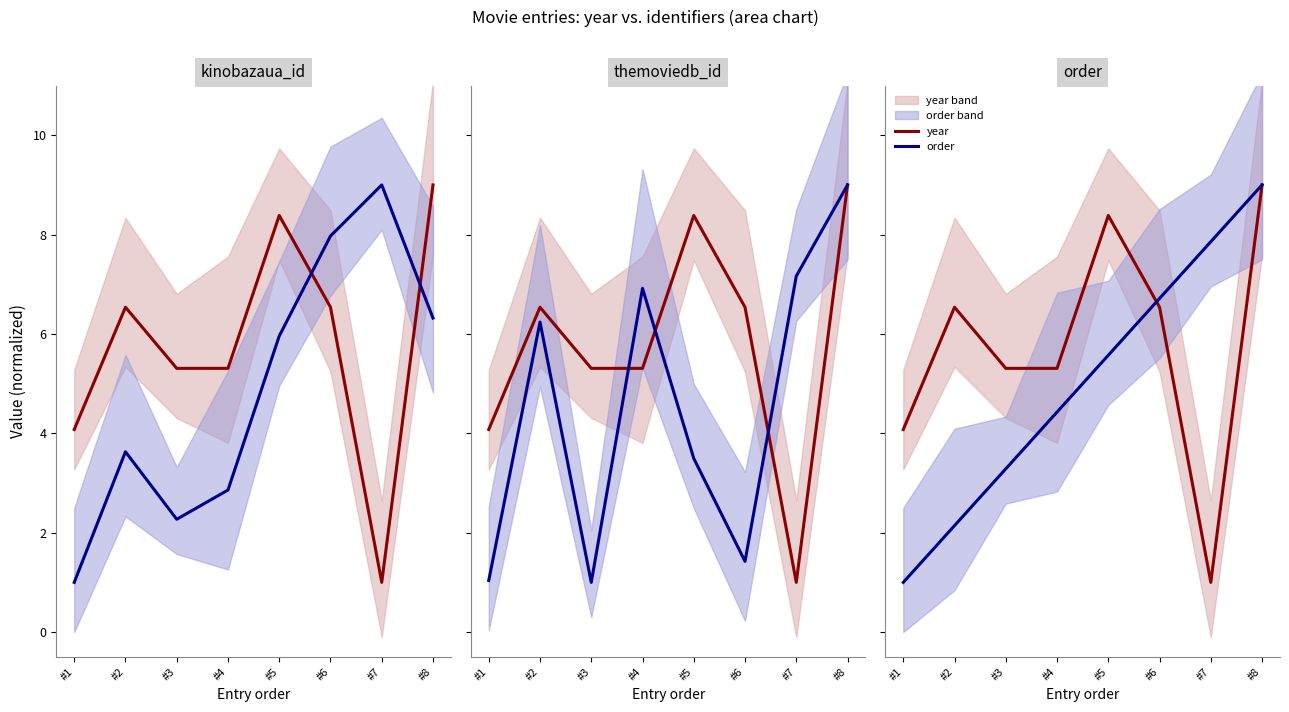

Does the chart have visible grid lines?

No